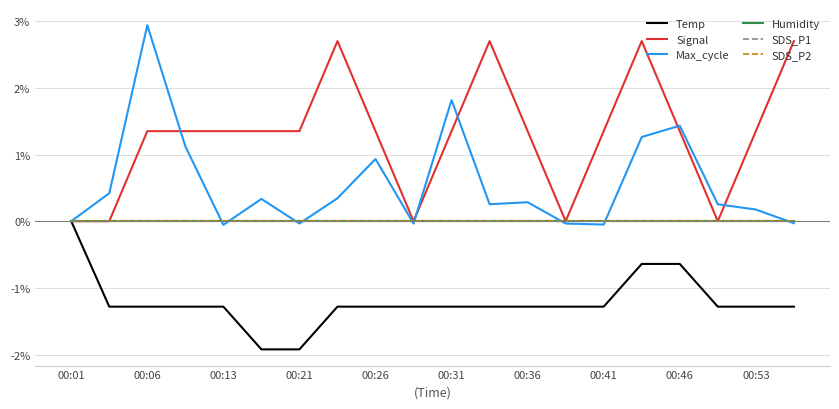

Is this an area chart (filled region under the line)?

No